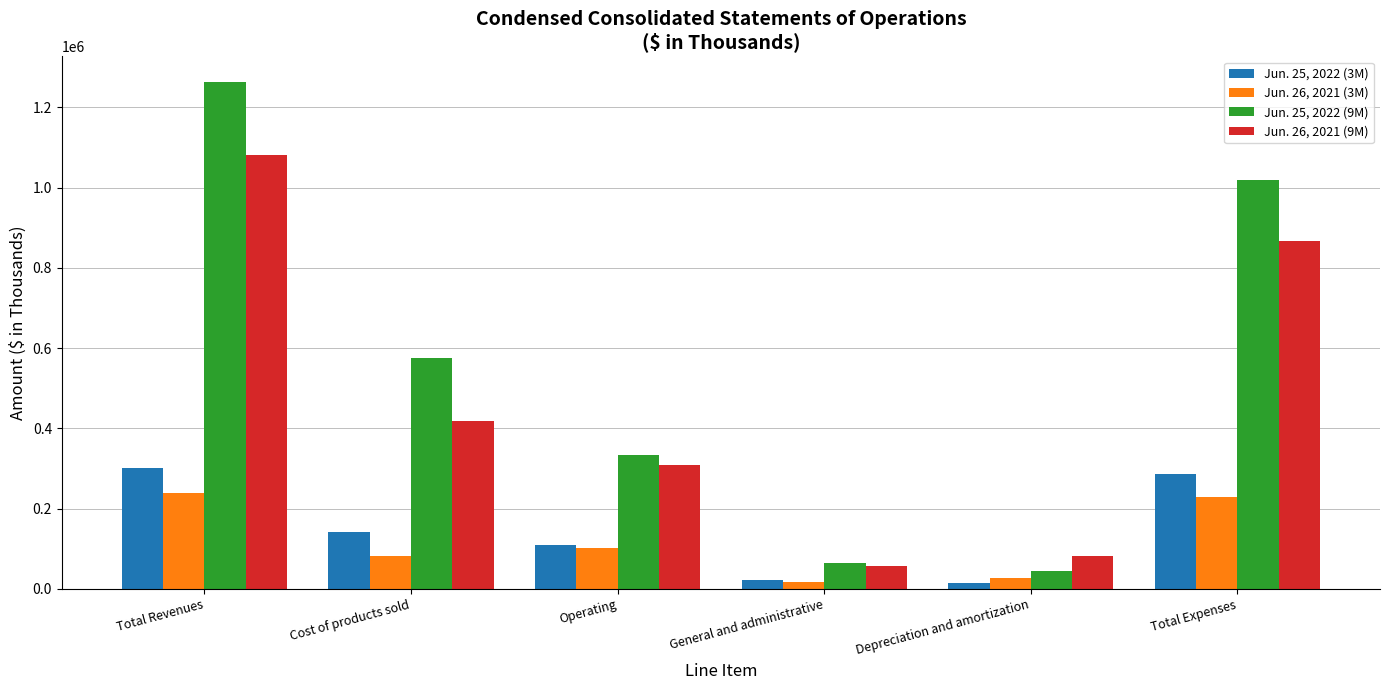

True or false: Jun. 26, 2021 (9M) has a value of 1771505 at Total Revenues.

False